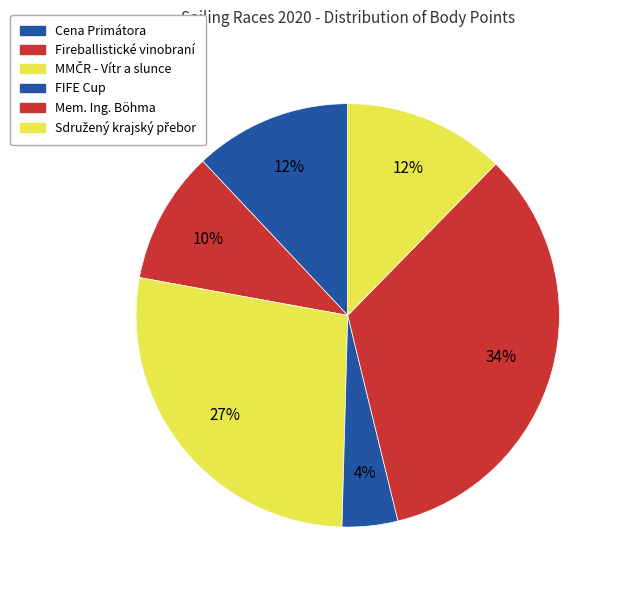

Count the number of slices in the pie.

6